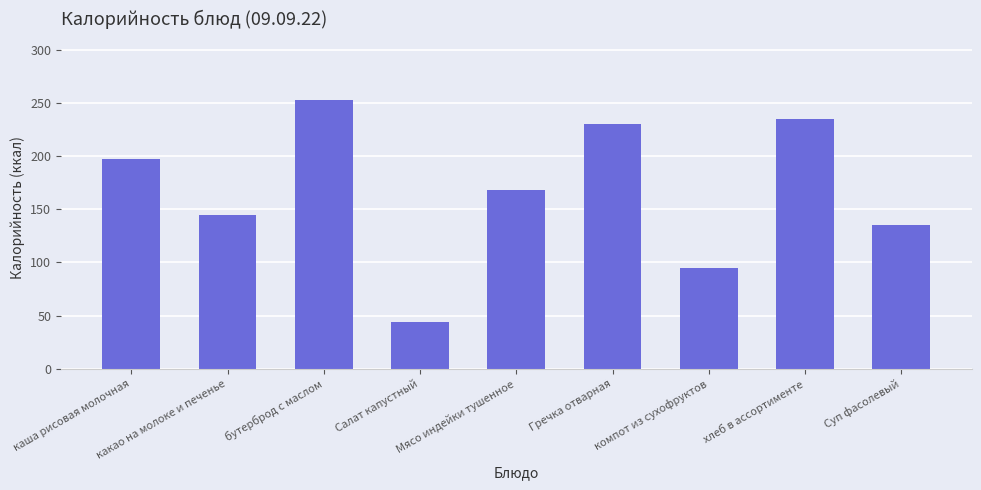

What is the difference between the second highest and second lowest values?

140.5